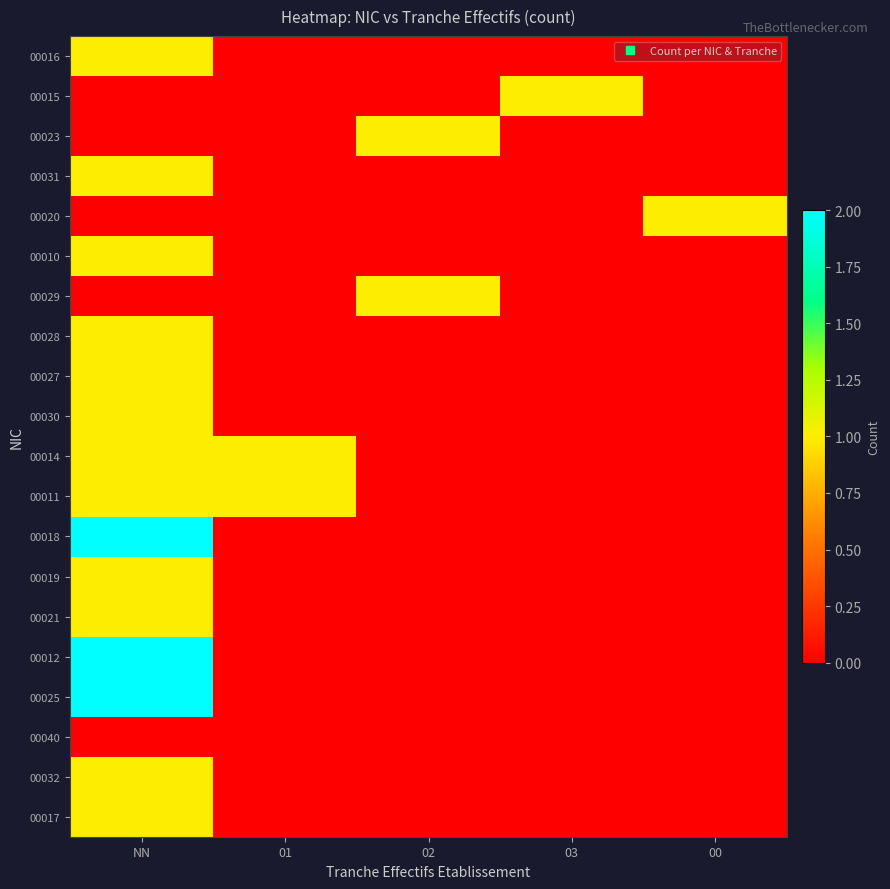

Reading right to left, extract all data points from this chart.

00016: 00=0	03=0	02=0	01=0	NN=1
00015: 00=0	03=1	02=0	01=0	NN=0
00023: 00=0	03=0	02=1	01=0	NN=0
00031: 00=0	03=0	02=0	01=0	NN=1
00020: 00=1	03=0	02=0	01=0	NN=0
00010: 00=0	03=0	02=0	01=0	NN=1
00029: 00=0	03=0	02=1	01=0	NN=0
00028: 00=0	03=0	02=0	01=0	NN=1
00027: 00=0	03=0	02=0	01=0	NN=1
00030: 00=0	03=0	02=0	01=0	NN=1
00014: 00=0	03=0	02=0	01=1	NN=1
00011: 00=0	03=0	02=0	01=1	NN=1
00018: 00=0	03=0	02=0	01=0	NN=2
00019: 00=0	03=0	02=0	01=0	NN=1
00021: 00=0	03=0	02=0	01=0	NN=1
00012: 00=0	03=0	02=0	01=0	NN=2
00025: 00=0	03=0	02=0	01=0	NN=2
00040: 00=0	03=0	02=0	01=0	NN=0
00032: 00=0	03=0	02=0	01=0	NN=1
00017: 00=0	03=0	02=0	01=0	NN=1